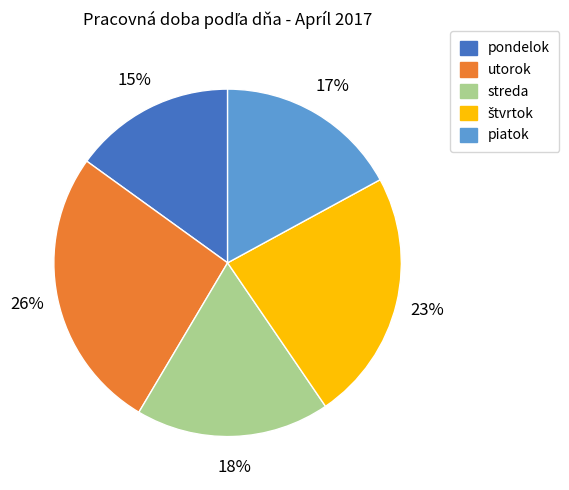

Is there a majority slice in this chart?

No